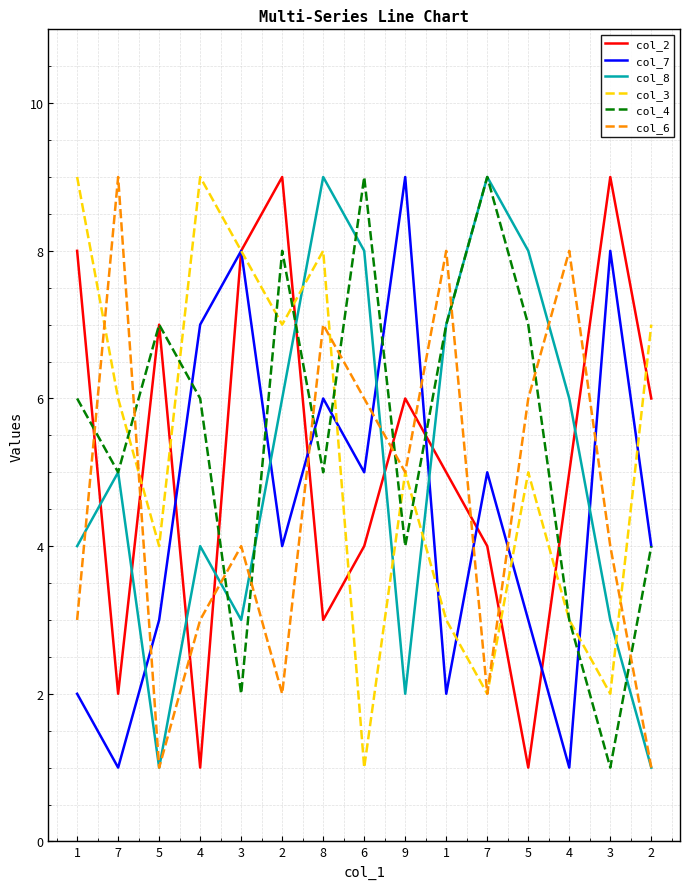

Does the chart have visible grid lines?

Yes